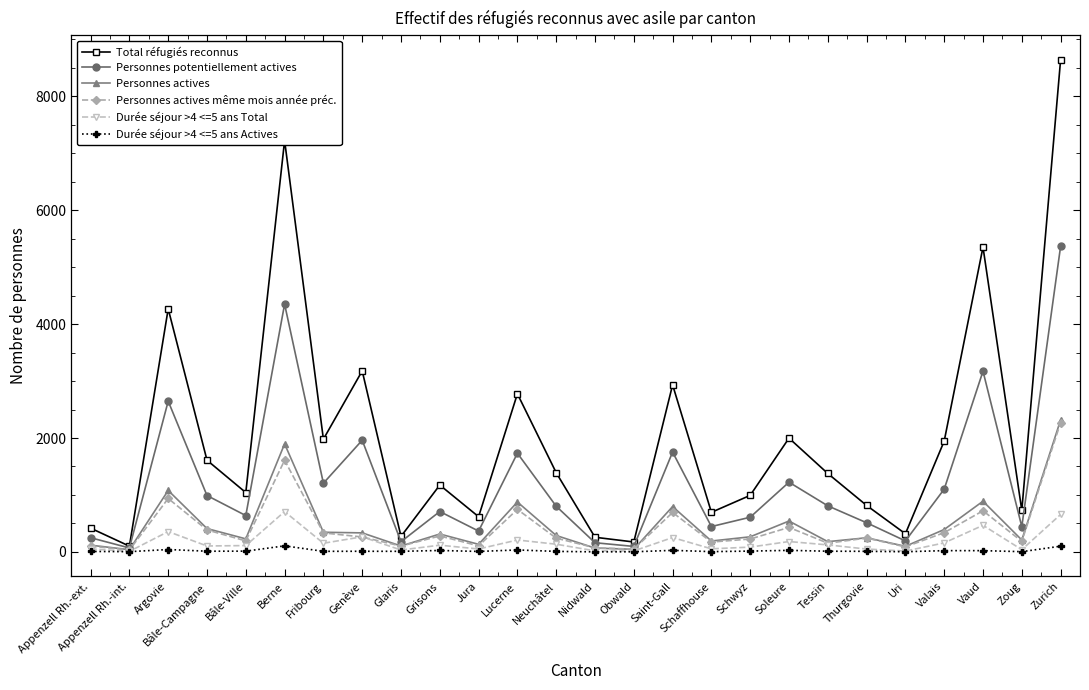

True or false: Personnes actives même mois année préc. has more than 0 points higher than both neighbors.

True